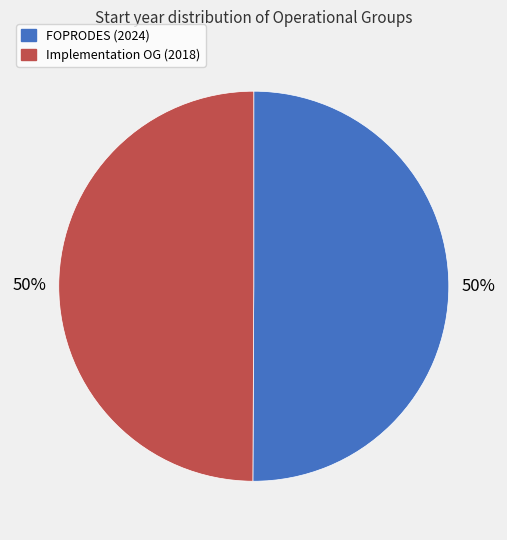

Count the number of slices in the pie.

2